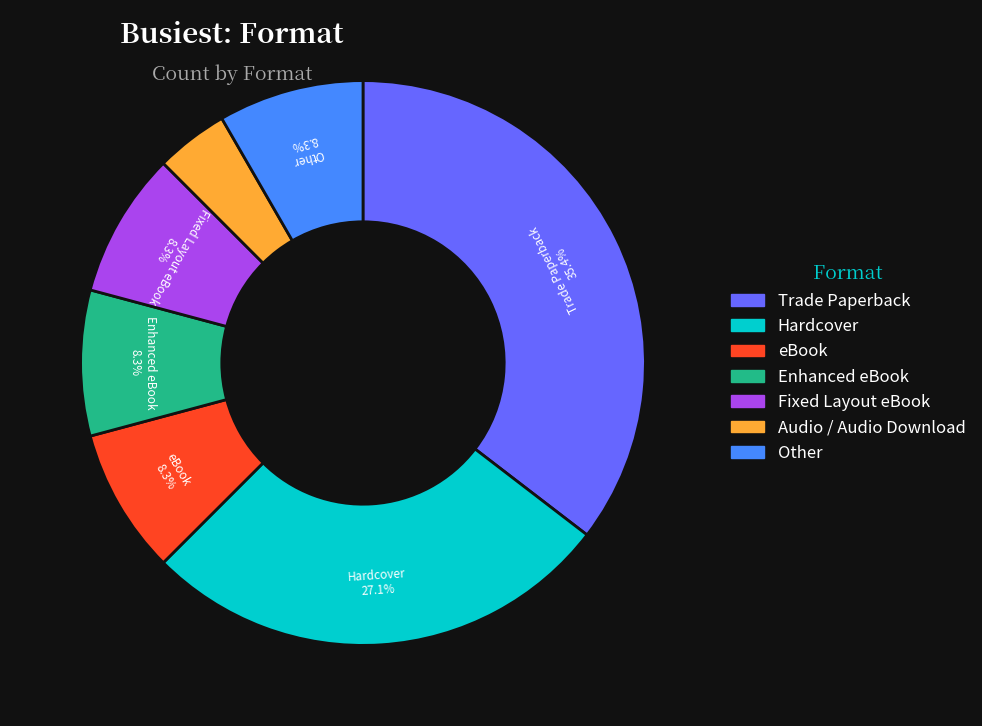

Is there any slice that represents more than half of the pie?

No